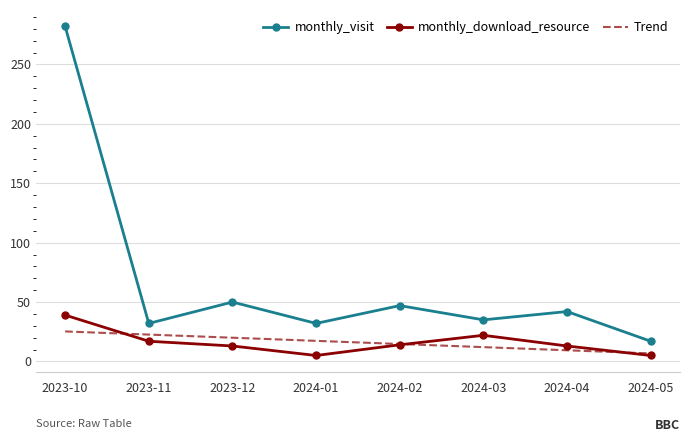

At which category is the sum across all series the highest?

2023-10